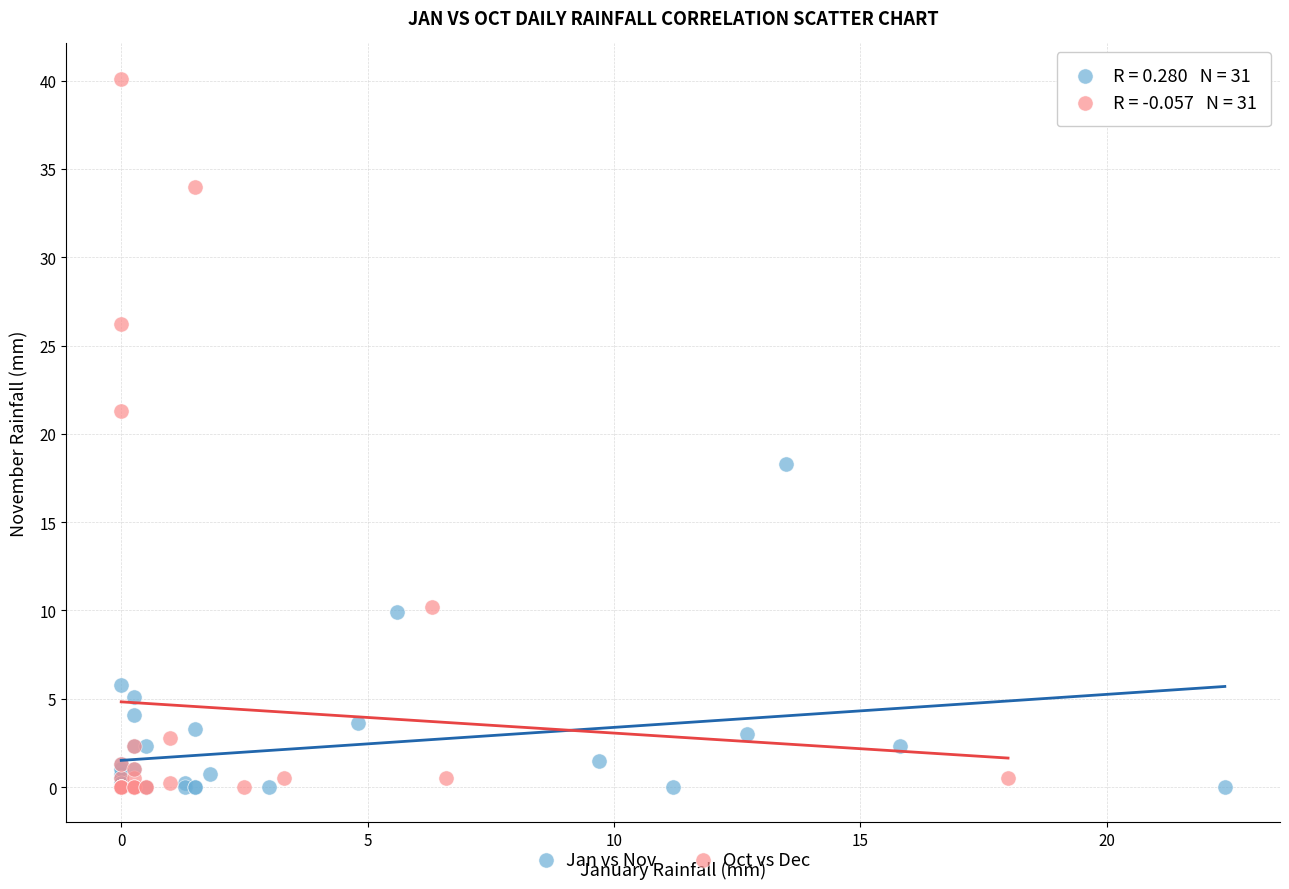

Which series has the widest spread of Y values?

Oct vs Dec